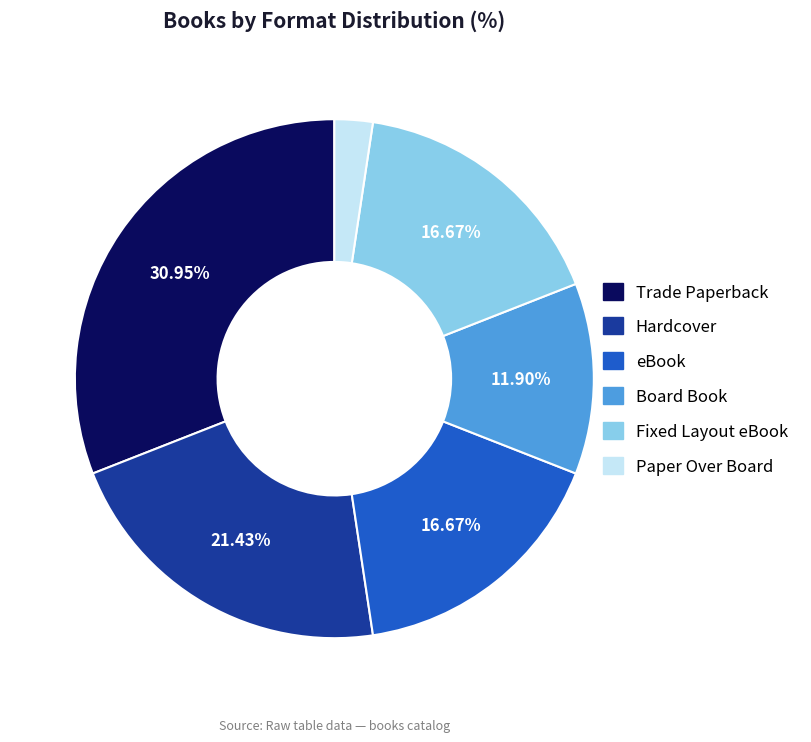

Which slice is the largest?

Trade Paperback